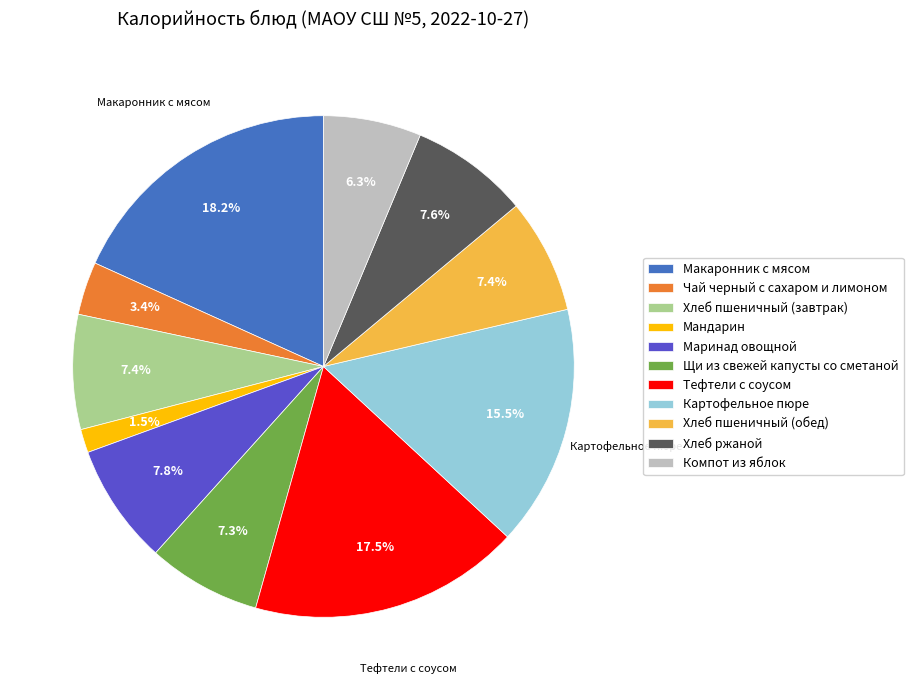

Which has a higher value, Хлеб пшеничный (обед) or Чай черный с сахаром и лимоном?

Хлеб пшеничный (обед)